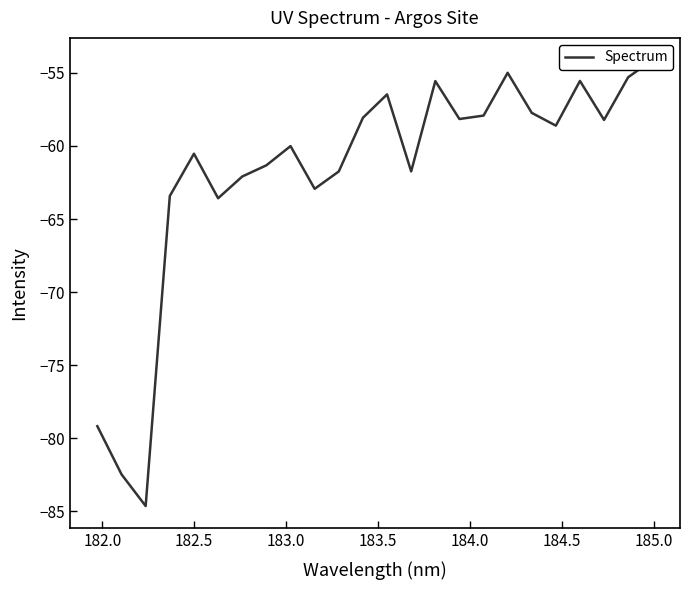

How many lines are shown in the chart?

1